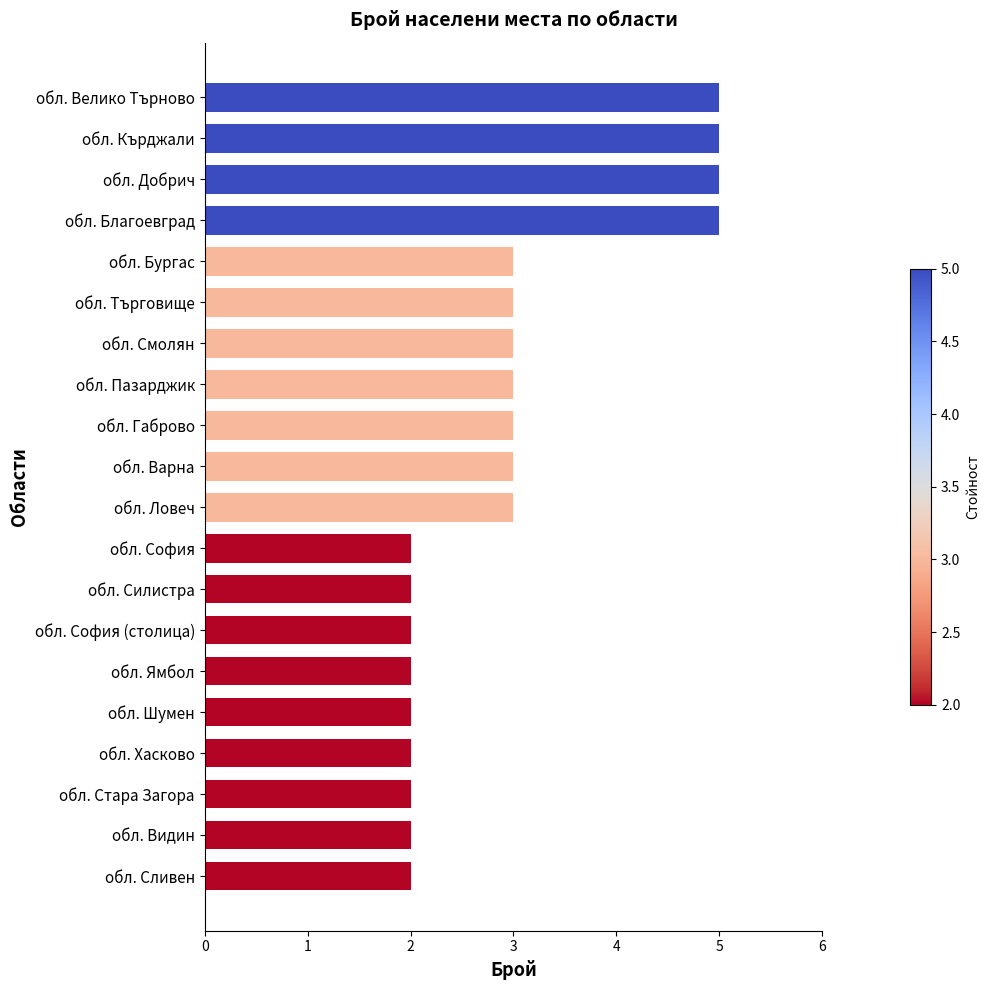

What is the difference between the second highest and second lowest values?

3